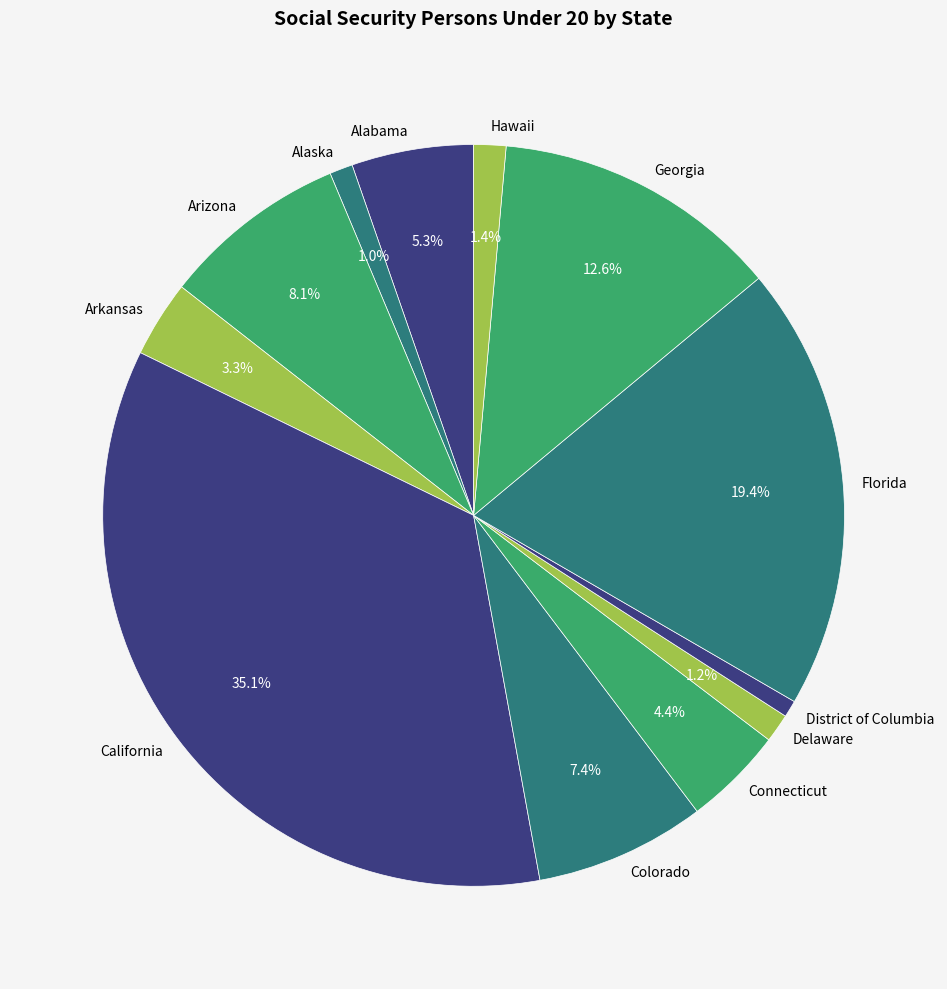

Approximately how many times larger is the value at Colorado compared to Hawaii?

5.3